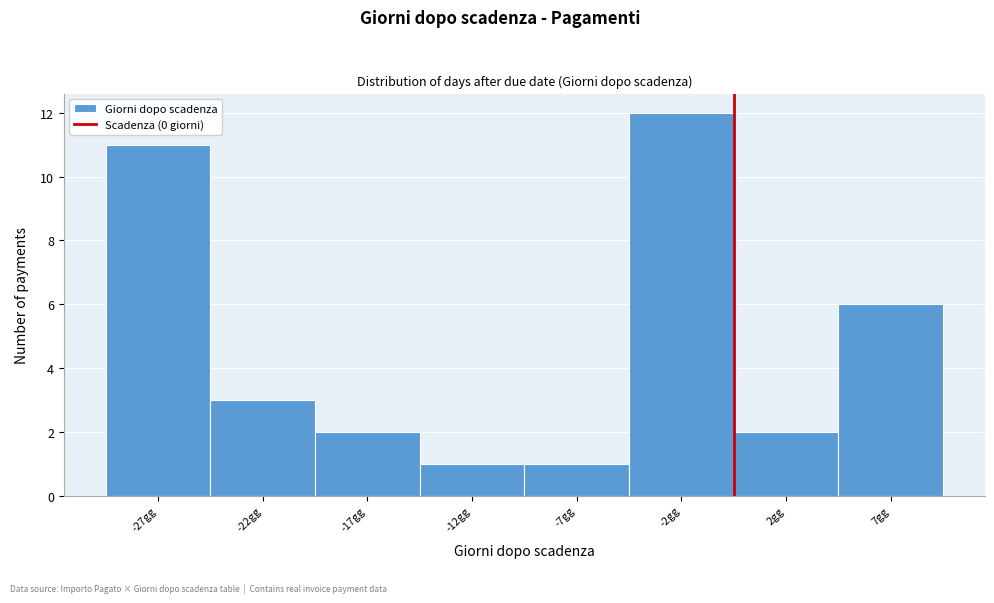

Reading right to left, transcribe all the data shown in this chart.

7gg=6	2gg=2	-2gg=12	-7gg=1	-12gg=1	-17gg=2	-22gg=3	-27gg=11